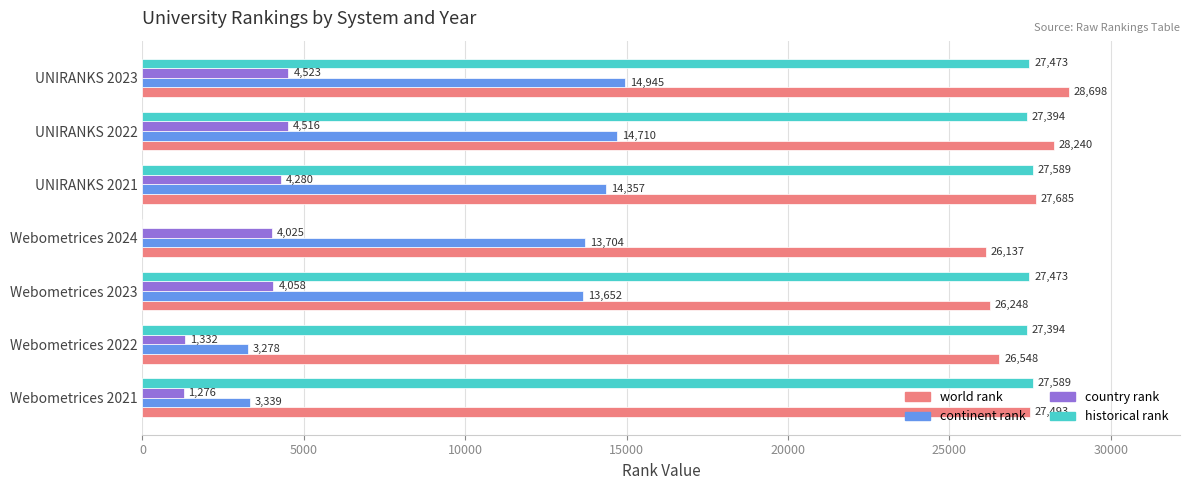

How many data points does each series have?

7